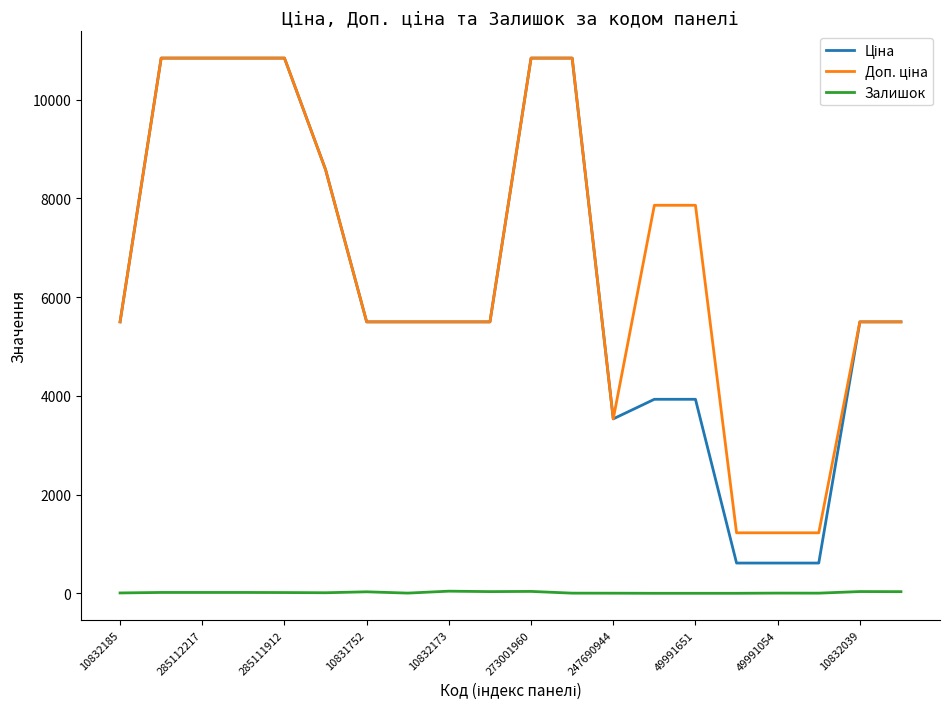

True or false: Залишок and Доп. ціна cross at least once.

False